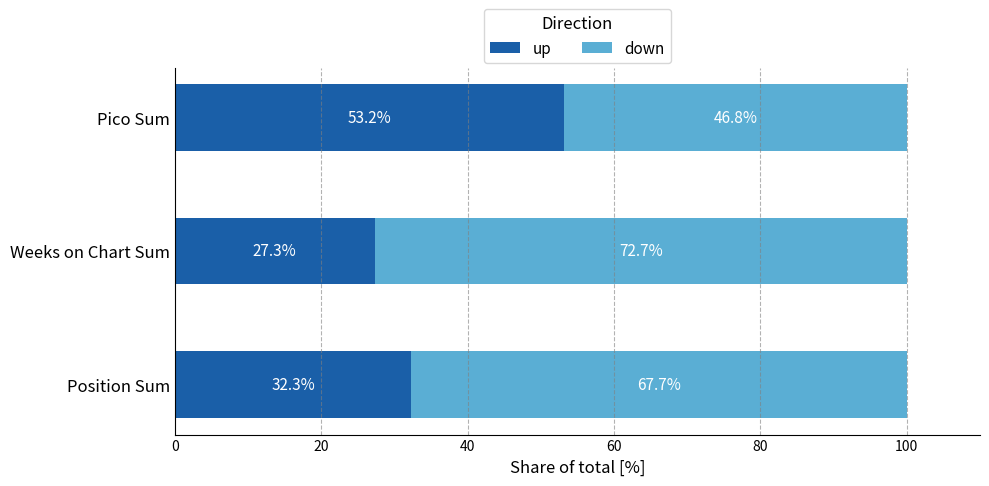

List the labels in order of up value, smallest first.

Weeks on Chart Sum, Position Sum, Pico Sum